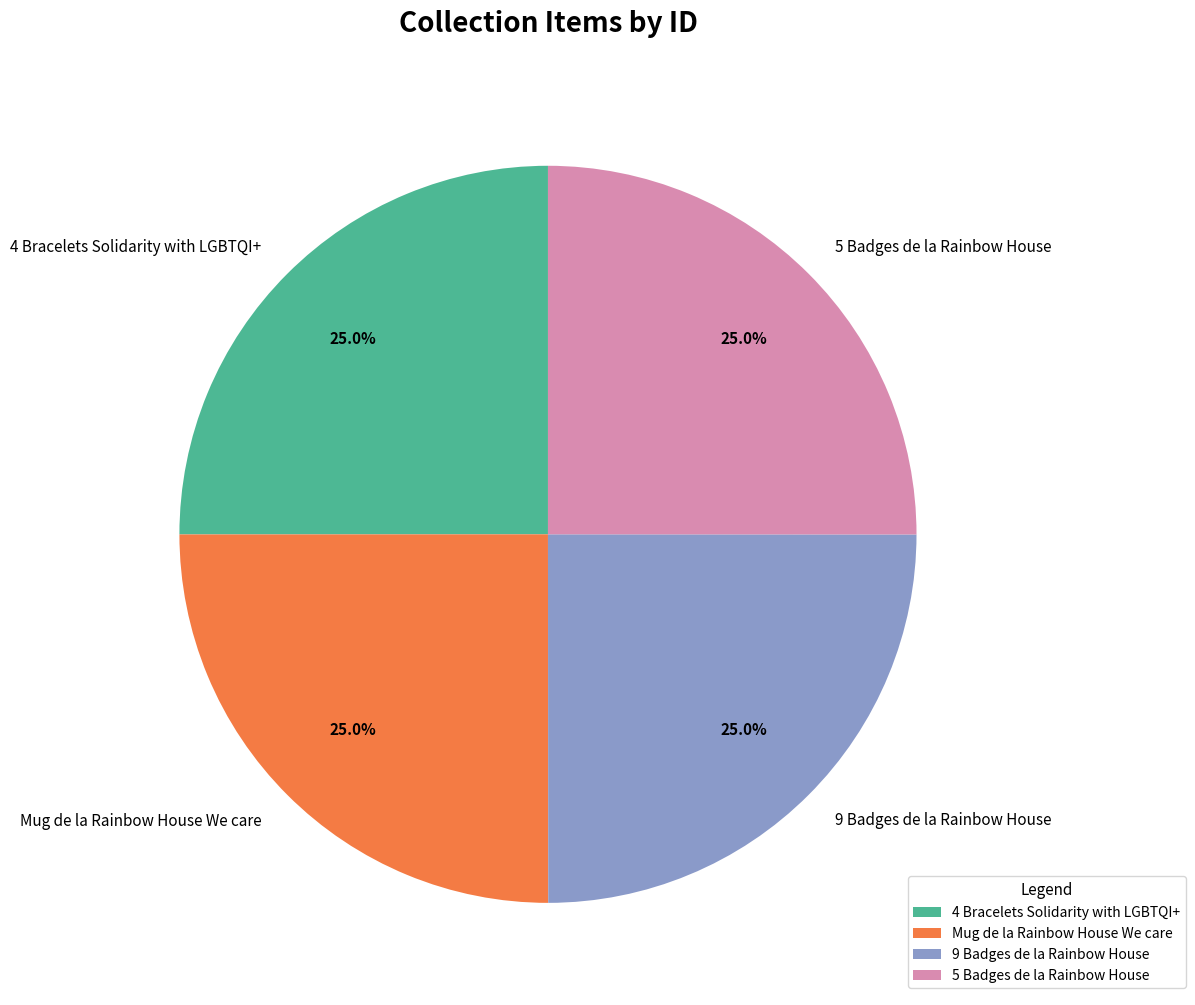

Does any single category account for the majority?

No